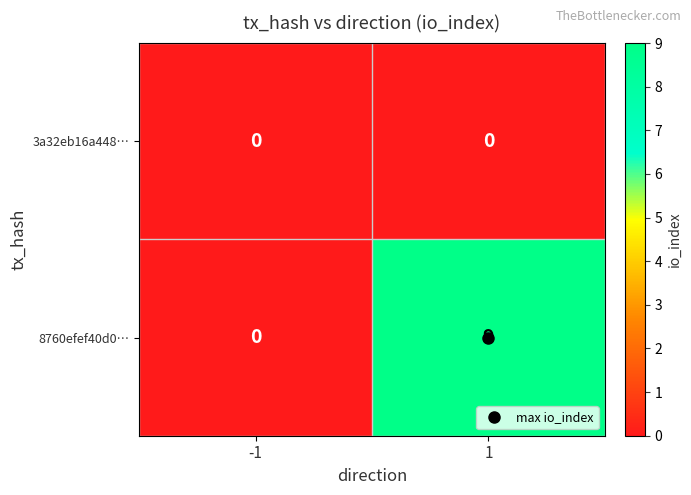

What is the greatest value displayed?

9